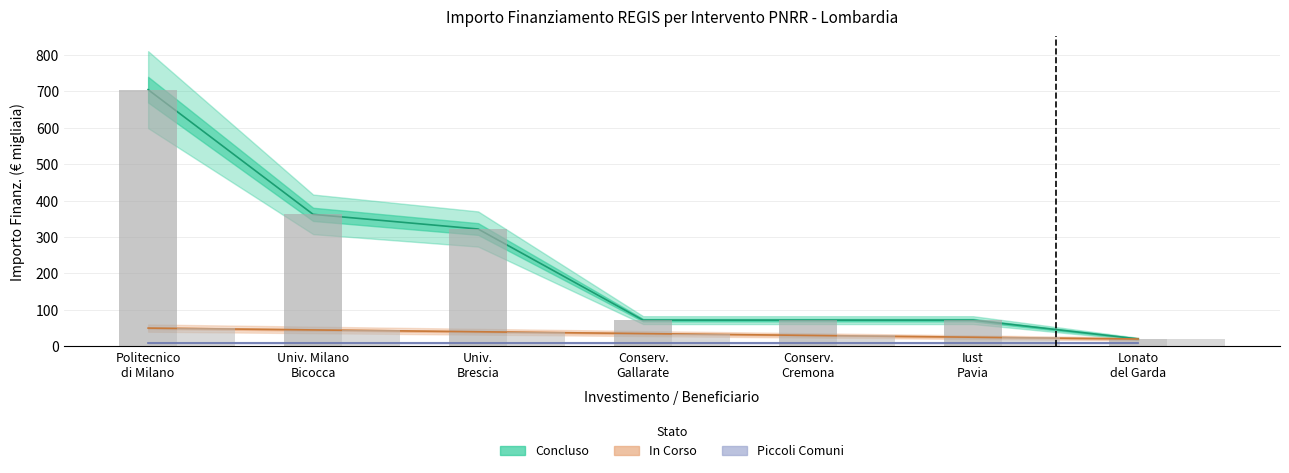

What is the label of the 4th bar from the right?

Conserv.
Gallarate